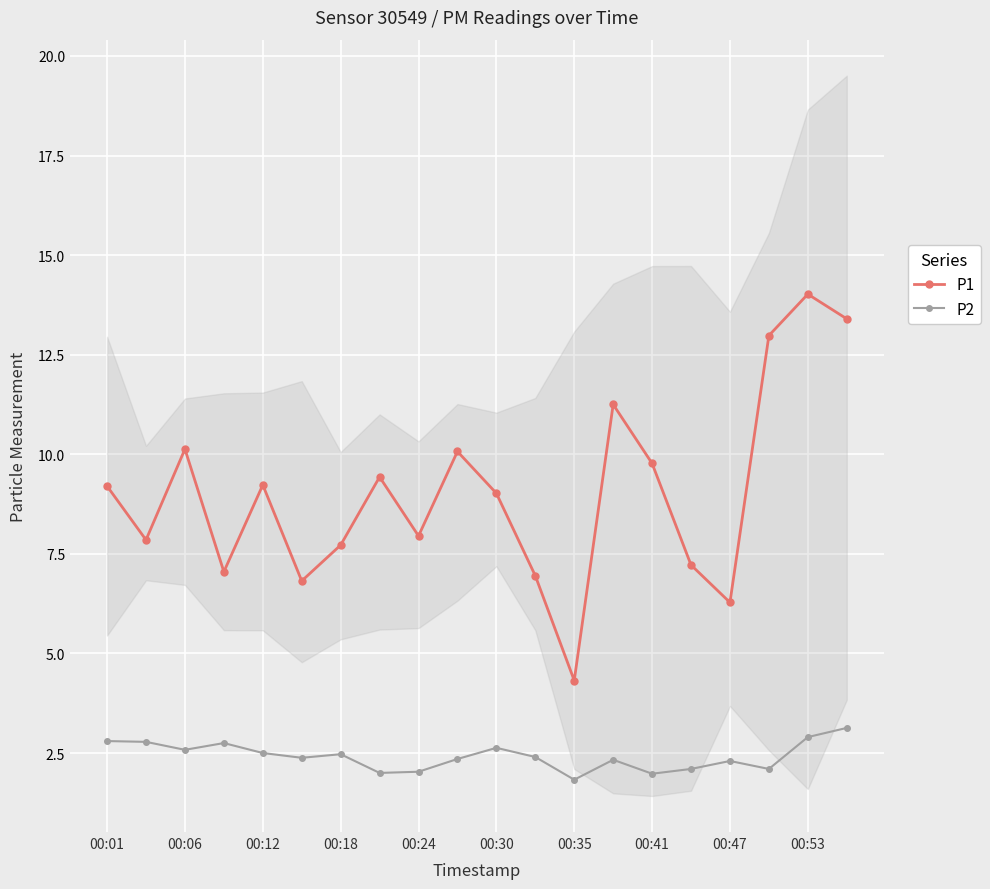

What is the approximate value of P1 at 00:35?

4.3